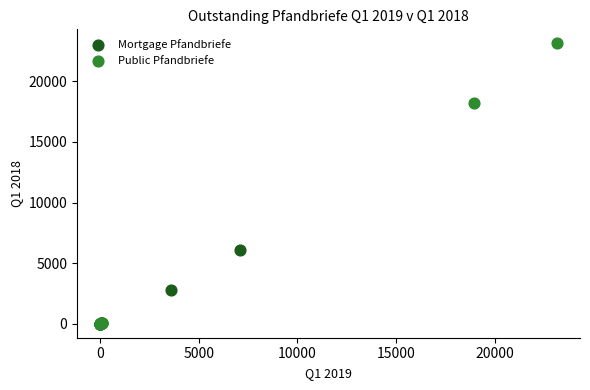

Which series has the widest spread of Y values?

Public Pfandbriefe